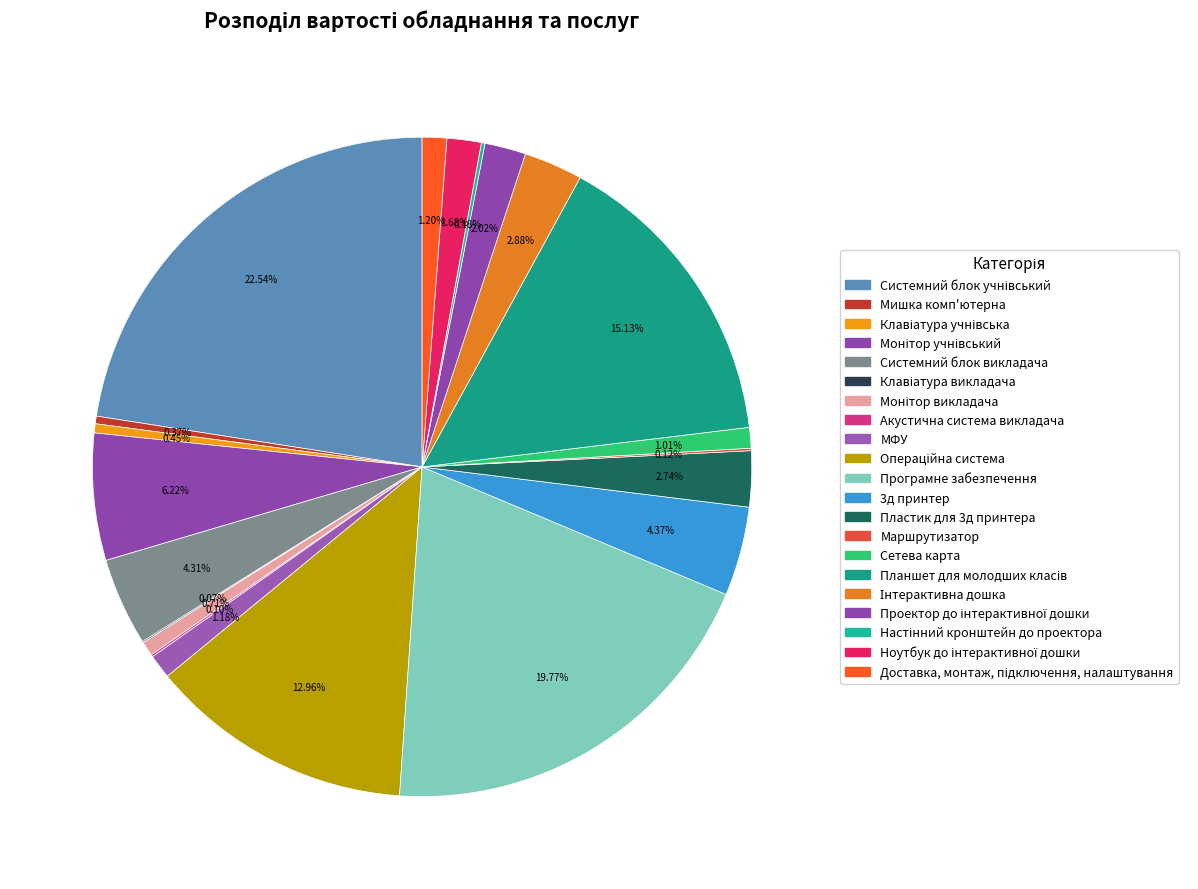

Approximately how many times larger is the value at Ноутбук до інтерактивної дошки compared to Проектор до інтерактивної дошки?

0.8